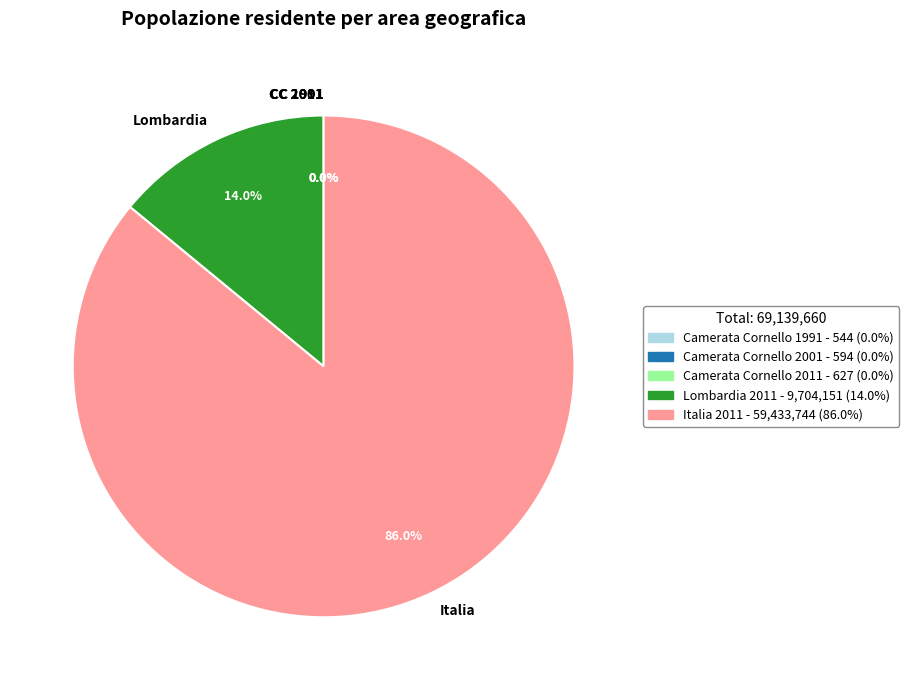

Which slice is the largest?

Italia 2011